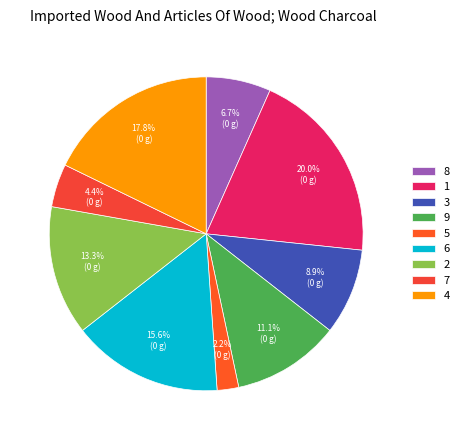

Is 9 the majority of the pie?

No